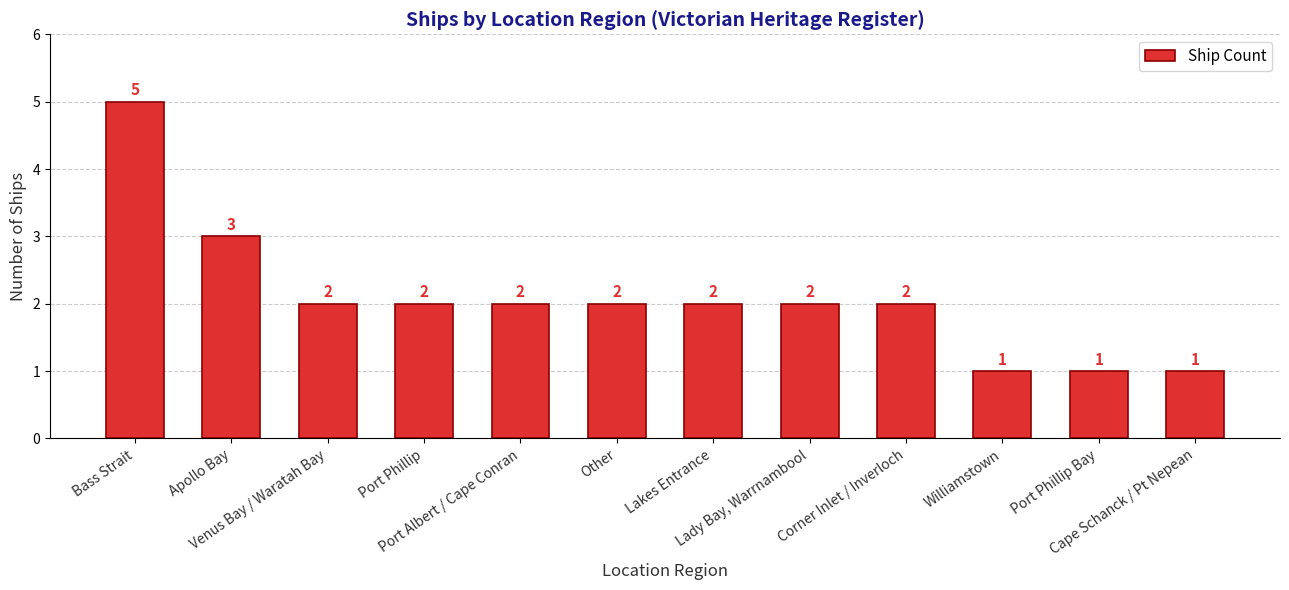

Reading left to right, extract all data points from this chart.

Bass Strait=5	Apollo Bay=3	Venus Bay / Waratah Bay=2	Port Phillip=2	Port Albert / Cape Conran=2	Other=2	Lakes Entrance=2	Lady Bay, Warrnambool=2	Corner Inlet / Inverloch=2	Williamstown=1	Port Phillip Bay=1	Cape Schanck / Pt Nepean=1